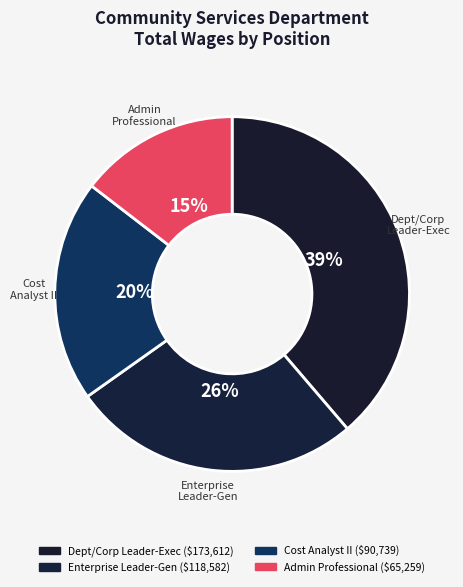

Count the number of slices in the pie.

4